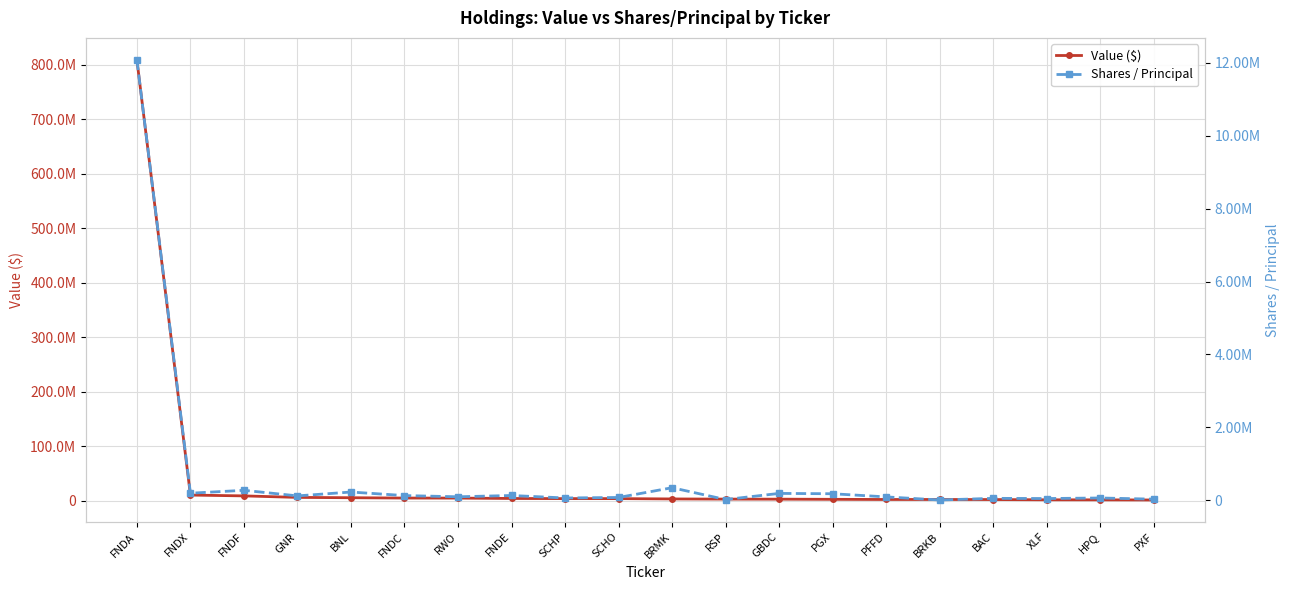

True or false: Shares / Principal has a value of 83213 at HPQ.

False